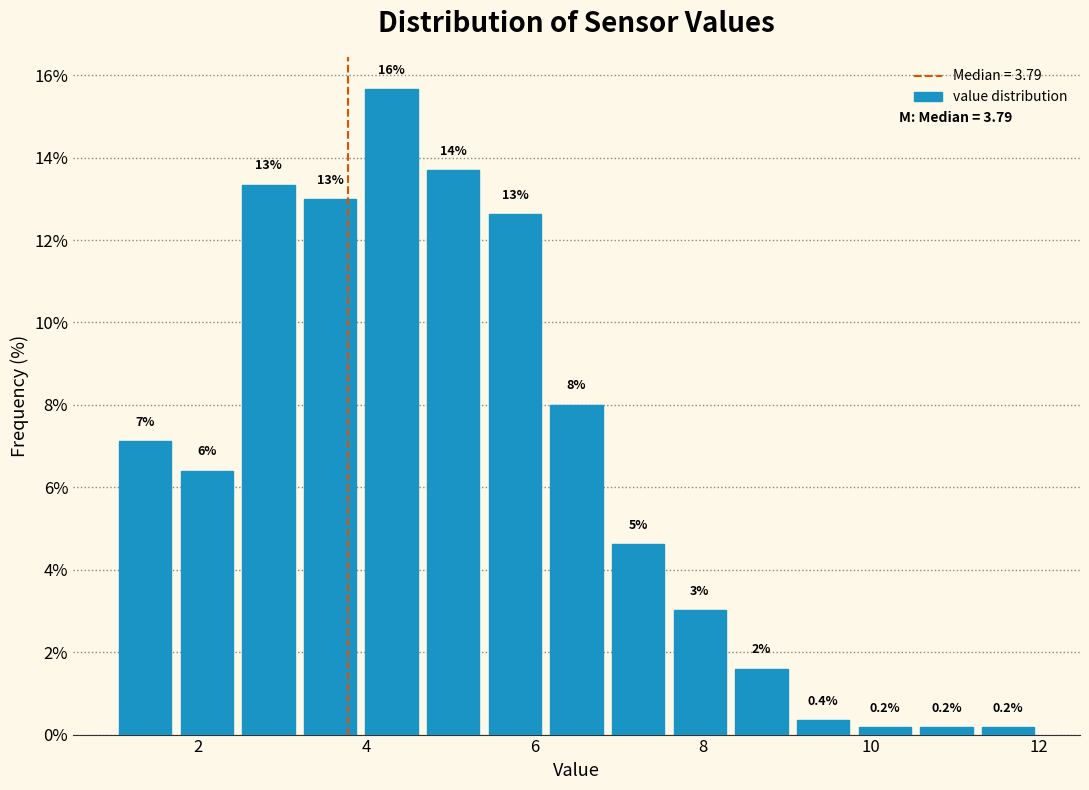

Around what value on the x-axis is the tallest bar? Give the approximate position of its centre, as read against the axis.

4.4